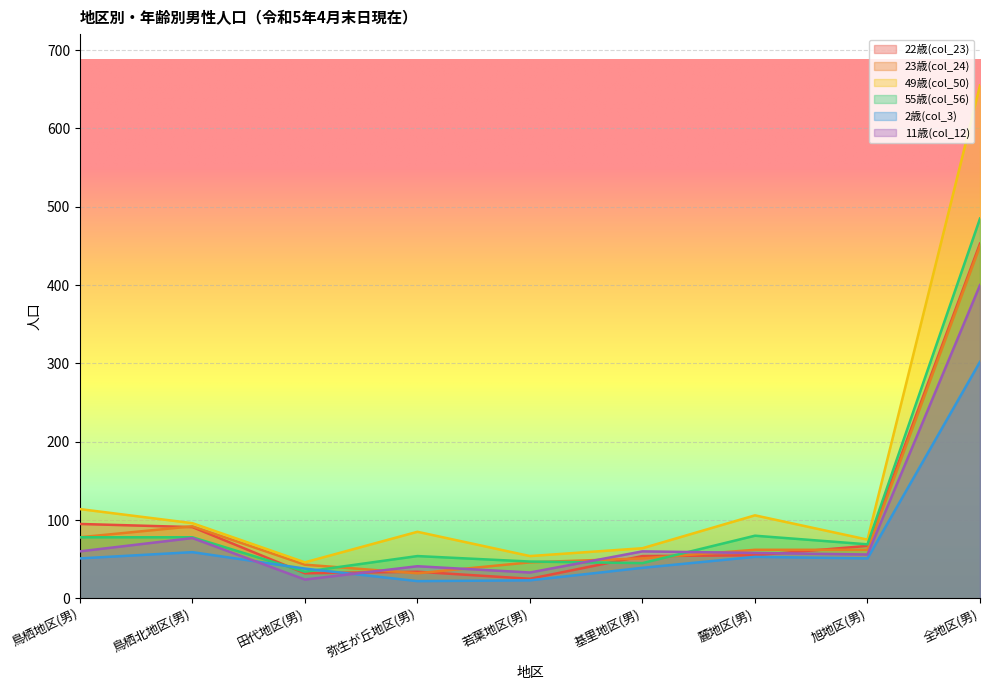

Which label corresponds to the largest value in the chart?

全地区(男)